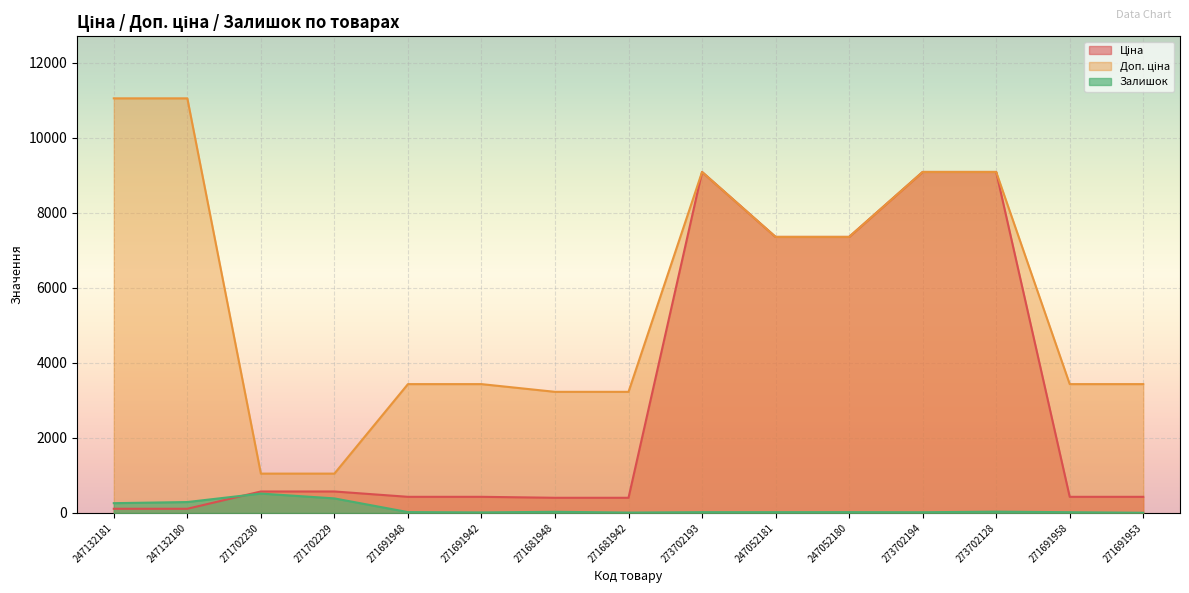

Reading right to left, list all the values displayed in this chart.

Ціна: 429.3	429.3	9092.0	9092.0	7360.2	7360.2	9092.0	403.6	403.6	429.3	429.3	571.6	571.6	110.5	110.5
Доп. ціна: 3434.6	3434.6	9092.0	9092.0	7360.2	7360.2	9092.0	3228.8	3228.8	3434.6	3434.6	1048.0	1048.0	11055.0	11055.0
Залишок: 4.0	19.0	34.0	18.0	21.0	20.0	20.0	9.0	30.0	13.0	22.0	387.0	516.0	290.0	260.0